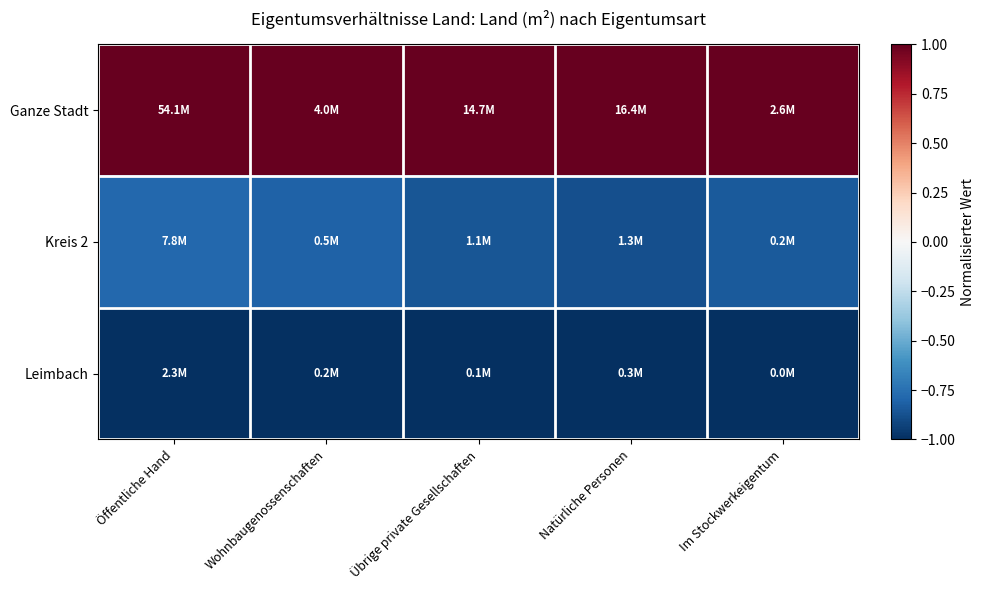

Reading right to left, transcribe all the data shown in this chart.

Ganze Stadt: Im Stockwerkeigentum=1.0	Natürliche Personen=1.0	Übrige private Gesellschaften=1.0	Wohnbaugenossenschaften=1.0	Öffentliche Hand=1.0
Kreis 2: Im Stockwerkeigentum=-0.8	Natürliche Personen=-0.9	Übrige private Gesellschaften=-0.9	Wohnbaugenossenschaften=-0.8	Öffentliche Hand=-0.8
Leimbach: Im Stockwerkeigentum=-1.0	Natürliche Personen=-1.0	Übrige private Gesellschaften=-1.0	Wohnbaugenossenschaften=-1.0	Öffentliche Hand=-1.0